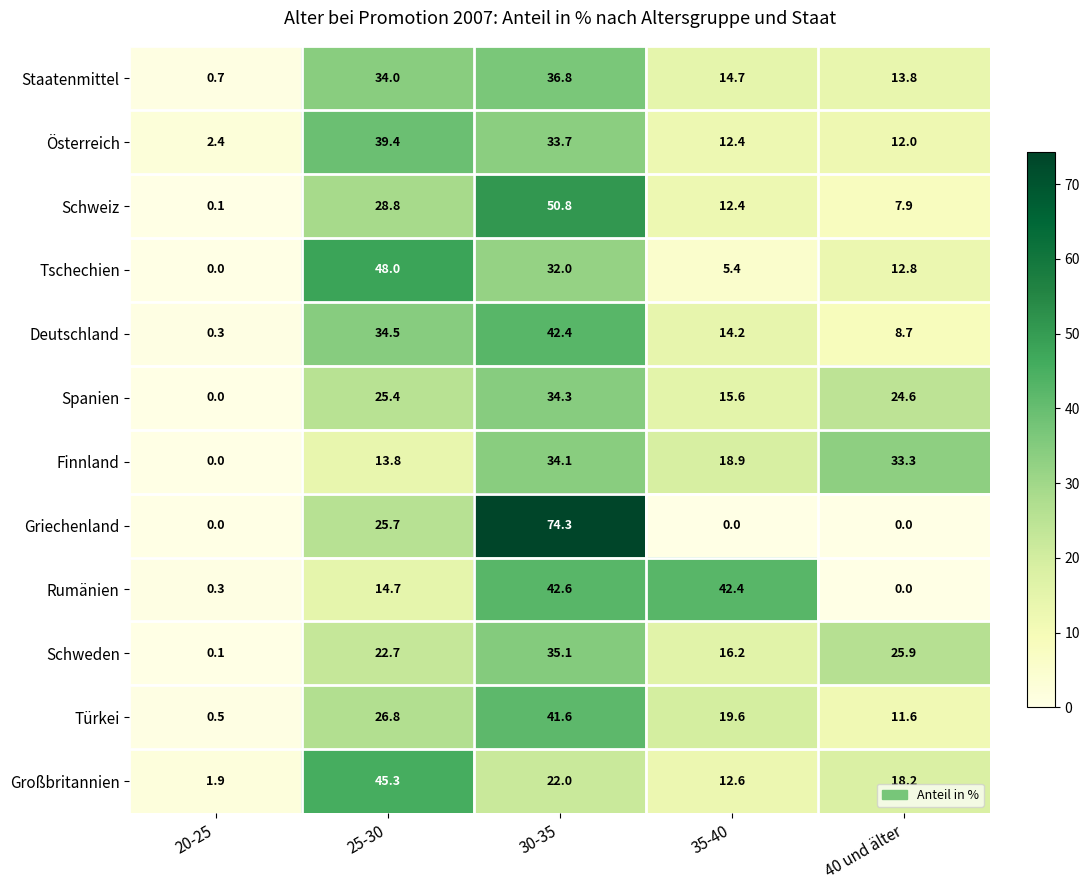

What is the difference between the maximum and minimum values in the Rumänien series?

42.6